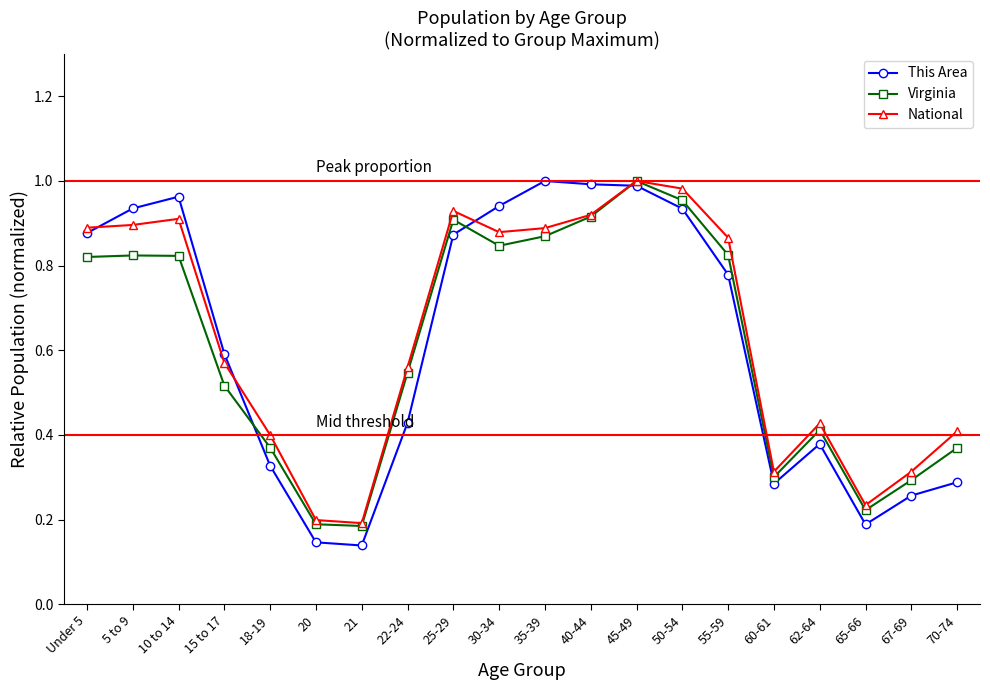

Which series has the widest spread of values?

This Area